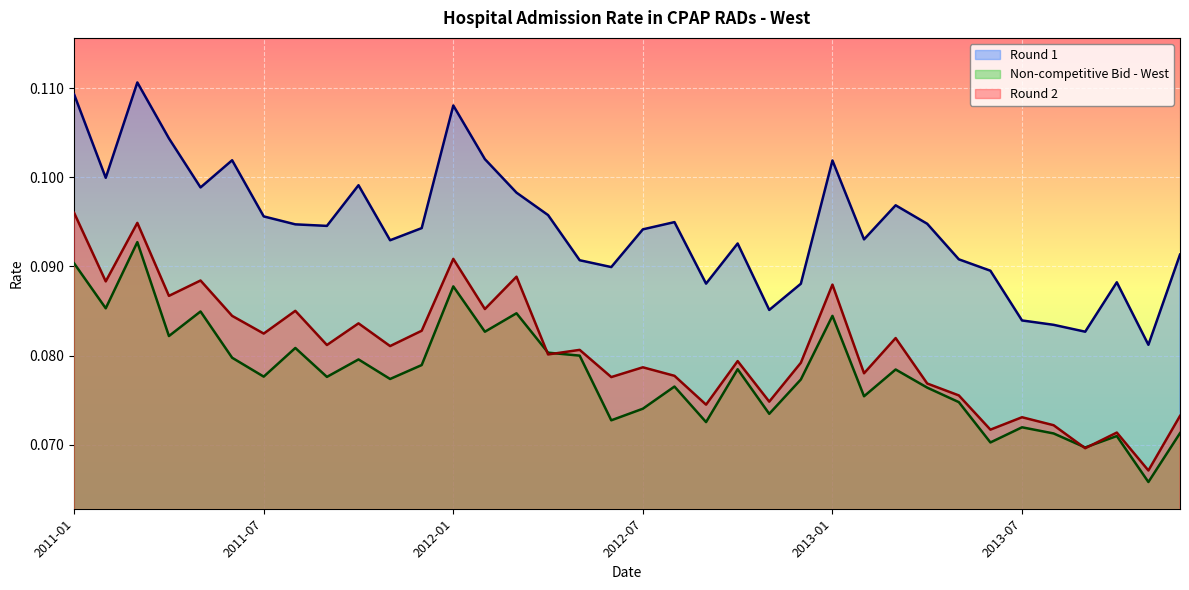

List the series in order of their overall mean, lowest first.

Non-competitive Bid - West, Round 2, Round 1